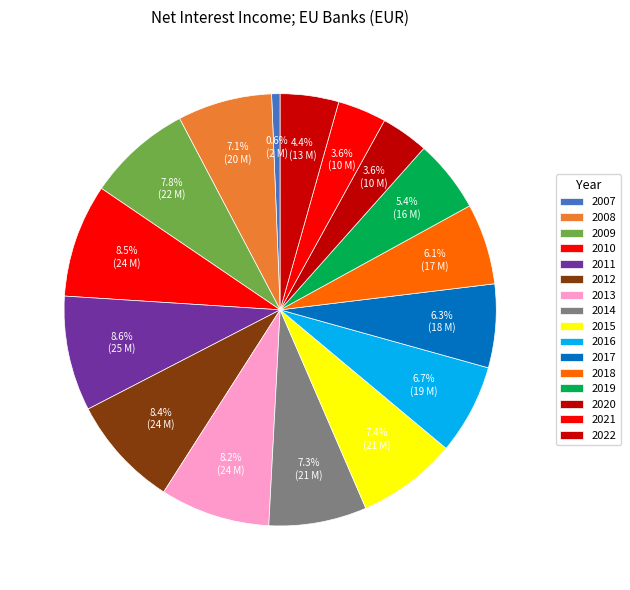

To the nearest percent, what percentage of the pie is 2010?

8%